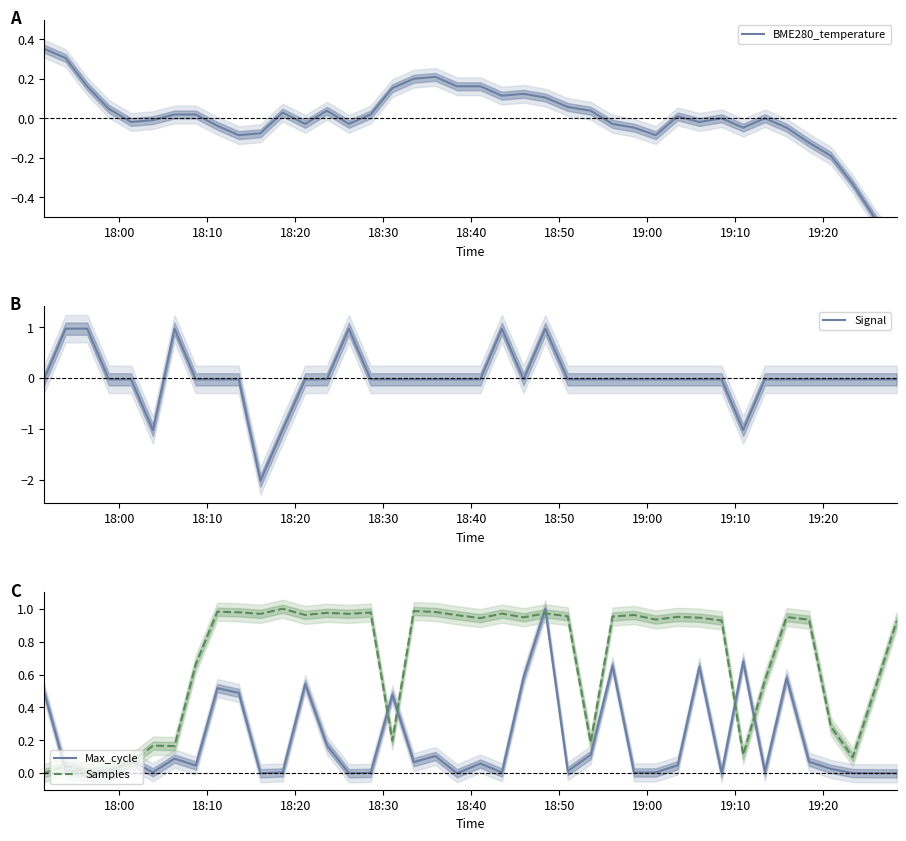

The BME280_temperature series shows 0.0 at 19:00. True or false?

True